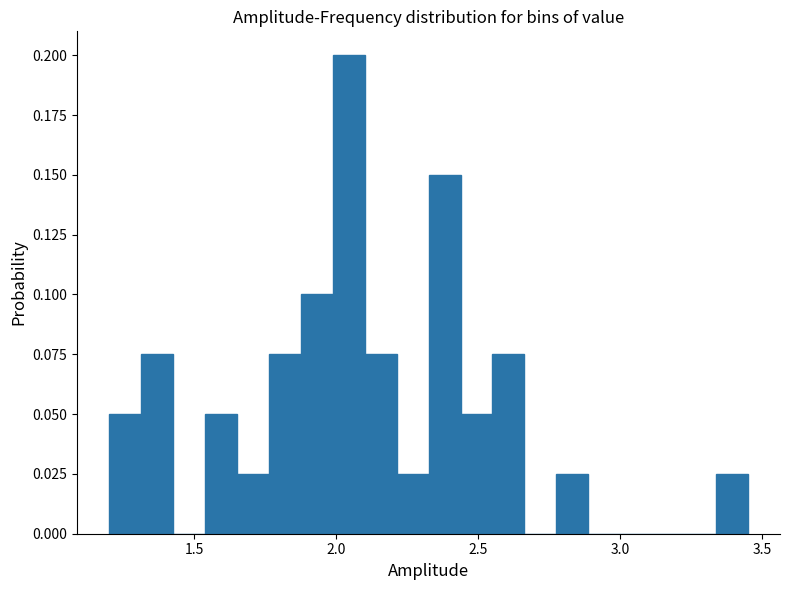

Read against the x-axis, roughly where is the centre of the tallest bar?

2.05